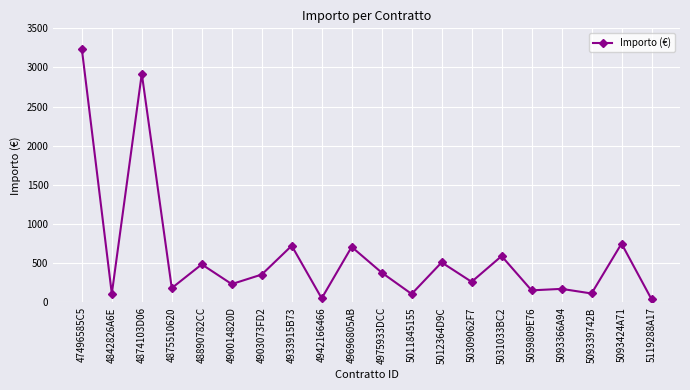

What is the label of the 13th point from the left?

5012364D9C